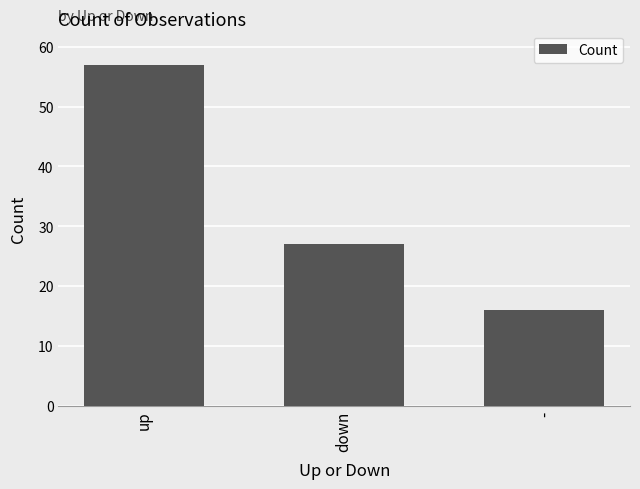

Does the chart contain stacked bars?

No